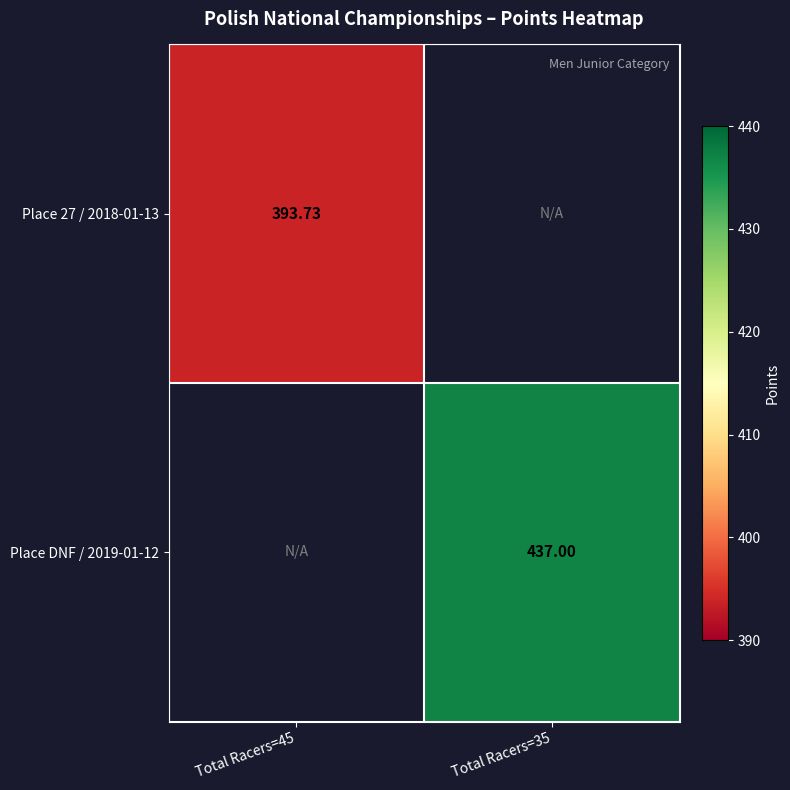

Rank the categories by Place DNF / 2019-01-12 value from lowest to highest.

Total Racers=45, Total Racers=35